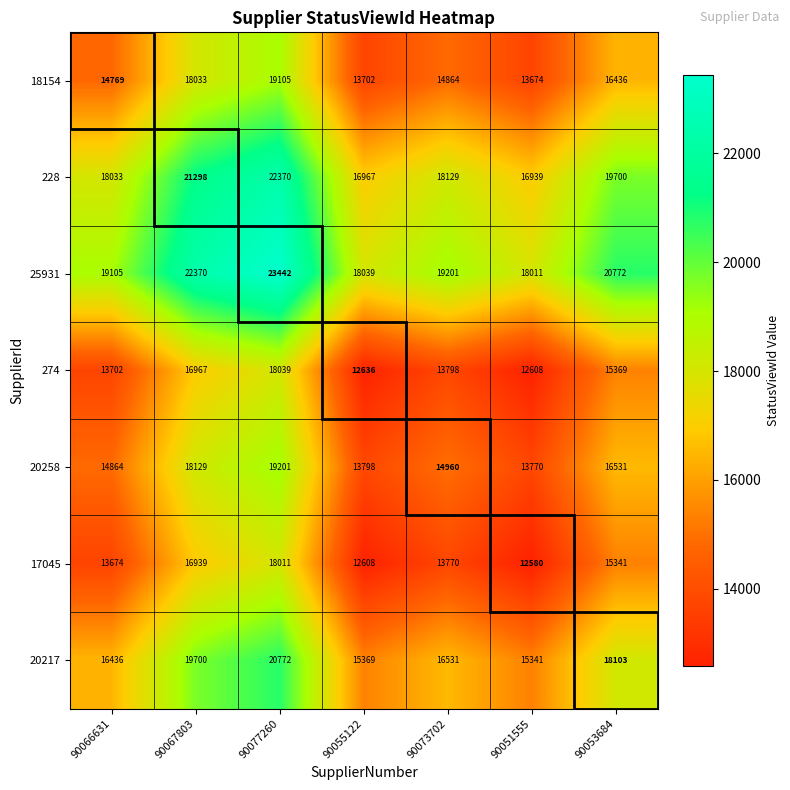

Read the 20258 value at 90066631, to the nearest 10.

14860